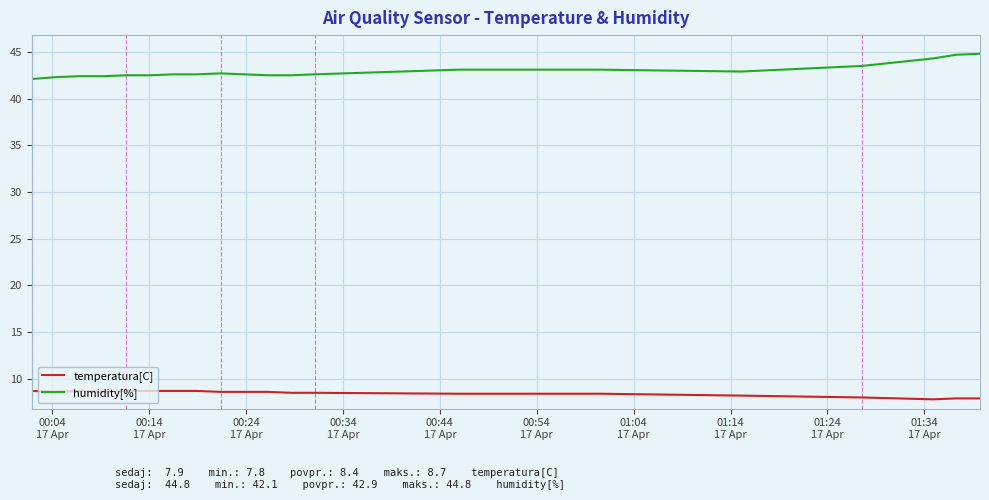

True or false: humidity[%] and temperatura[C] intersect in this chart.

False